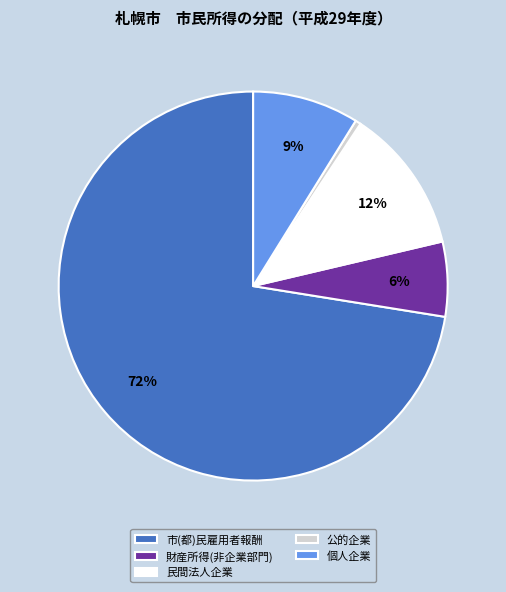

Is the sum of 個人企業 and 市(都)民雇用者報酬 greater than half?

Yes